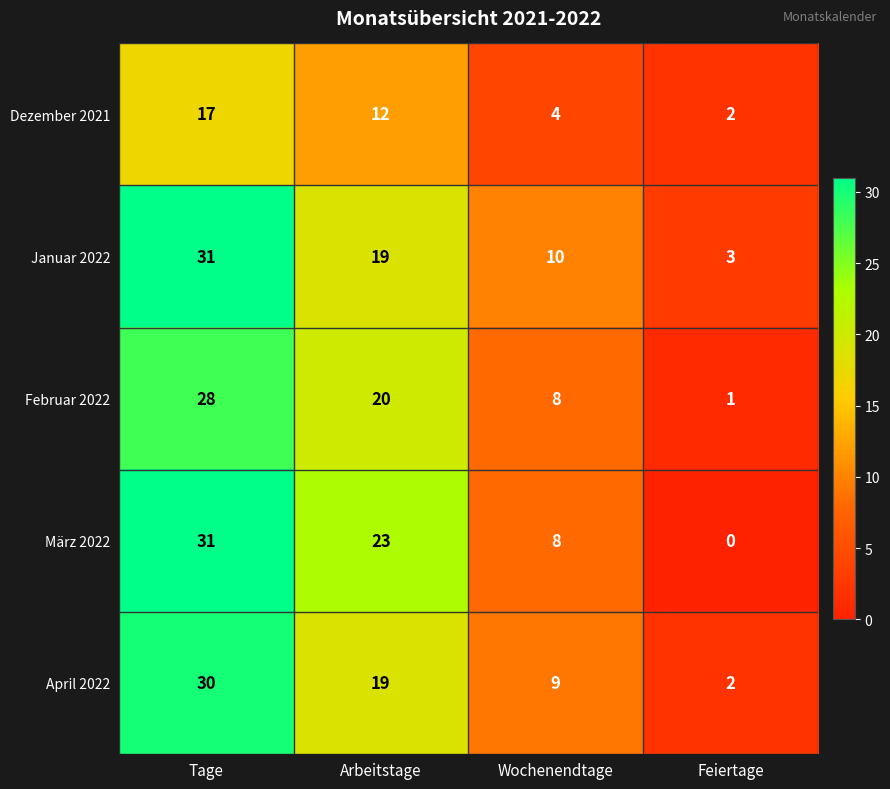

What is the average value of the Dezember 2021 series?

9